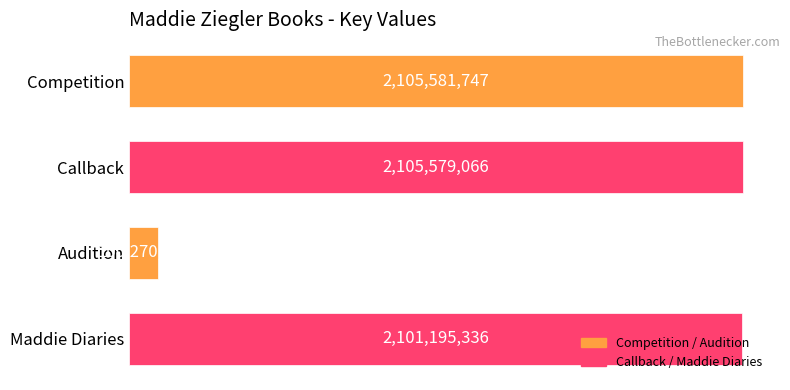

Are the bars horizontal?

Yes